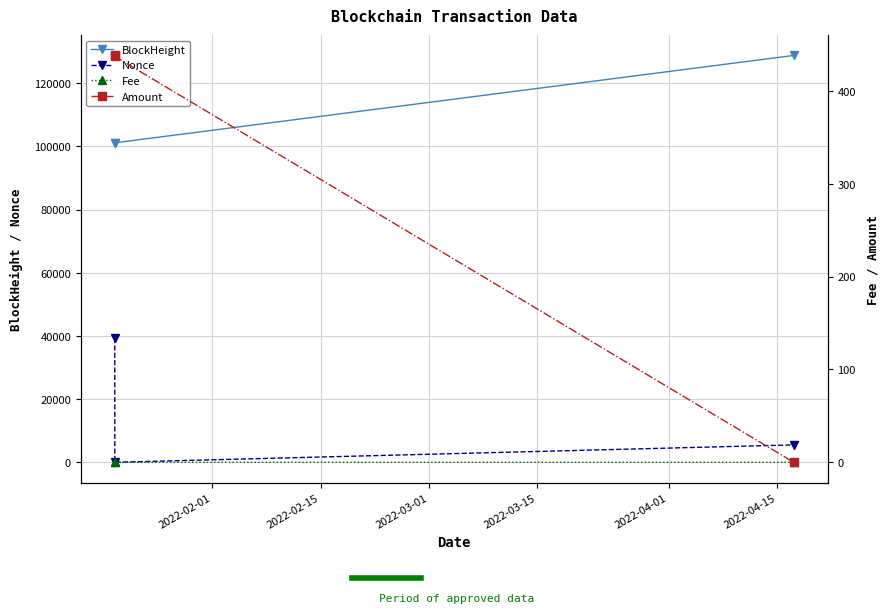

Reading left to right, list all the values displayed in this chart.

BlockHeight: 101120.0	101125.0	128786.0
Nonce: 39322.0	0.0	5512.0
Fee: 0.1	0.0	0.0
Amount: 438.2	437.2	0.0